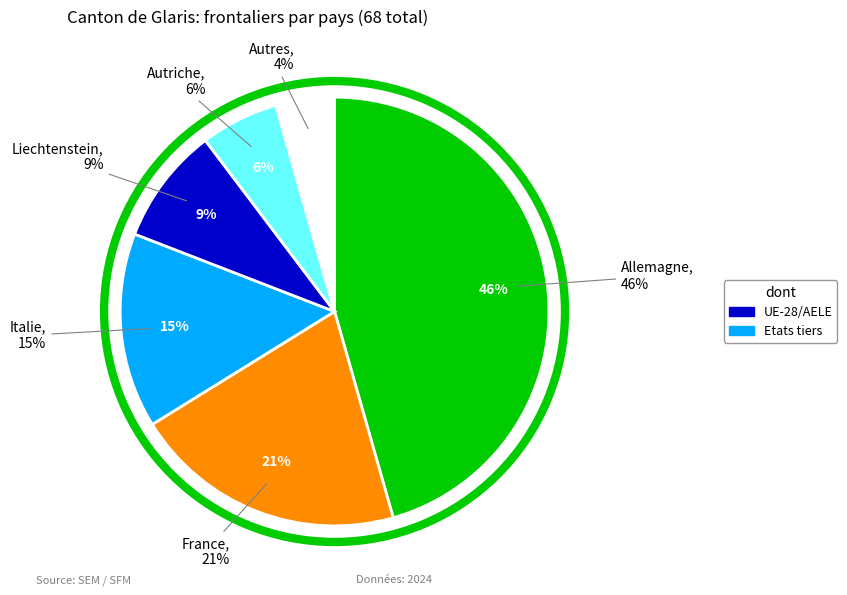

True or false: France accounts for 10% of the total.

False